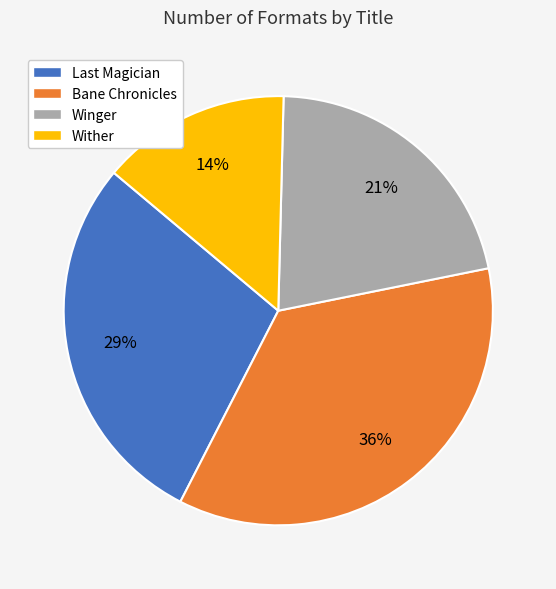

Combined, do Wither and Winger account for over 50%?

No